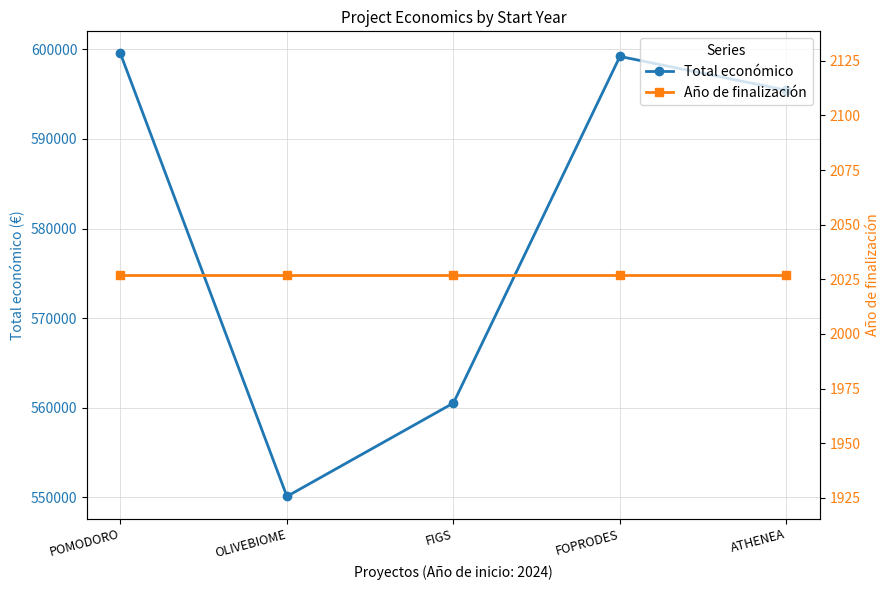

Which series has the widest spread of values?

Total económico